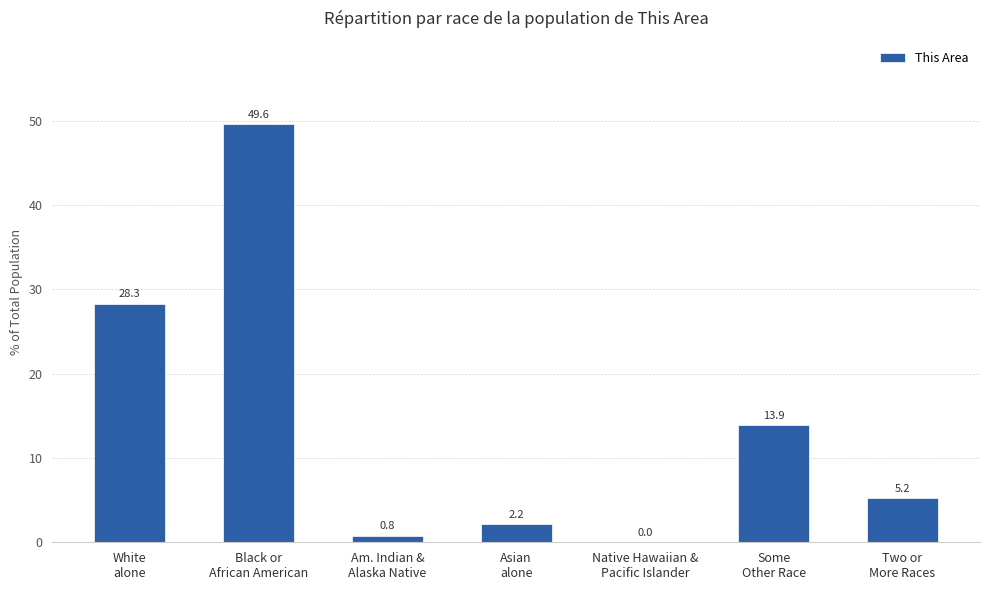

What is the sum of all values?

100.0